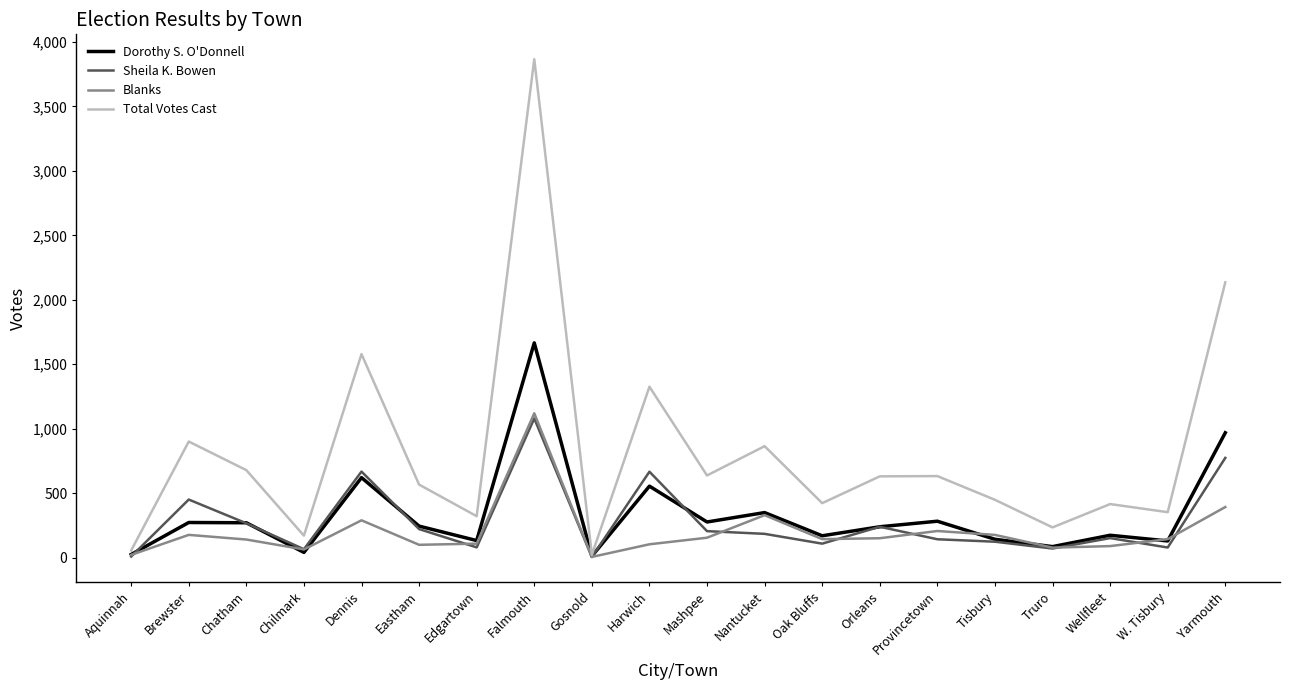

Which category has the highest value in the Blanks series?

Falmouth